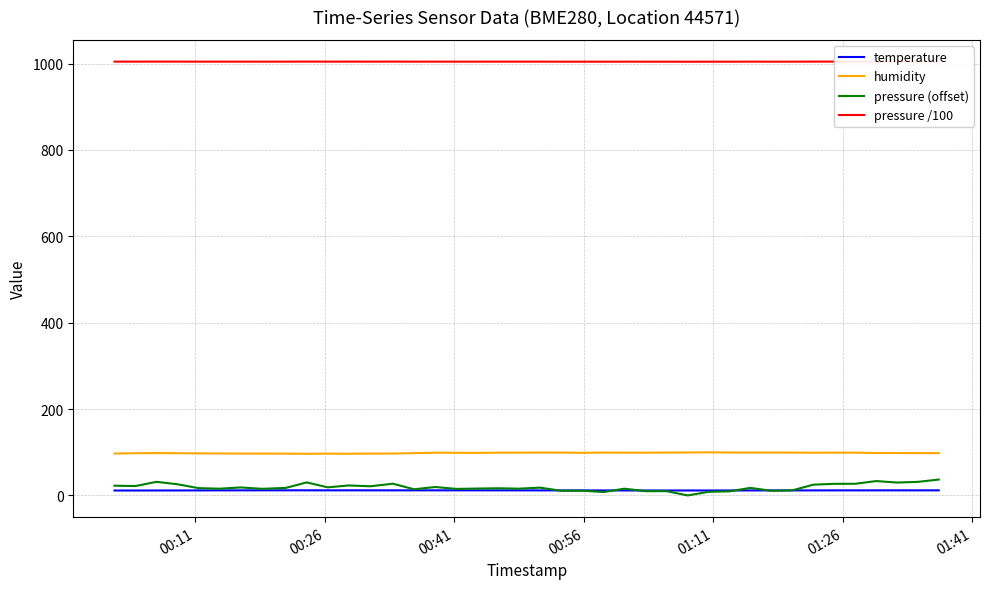

List the series in order of their peak value, highest first.

pressure /100, humidity, pressure (offset), temperature